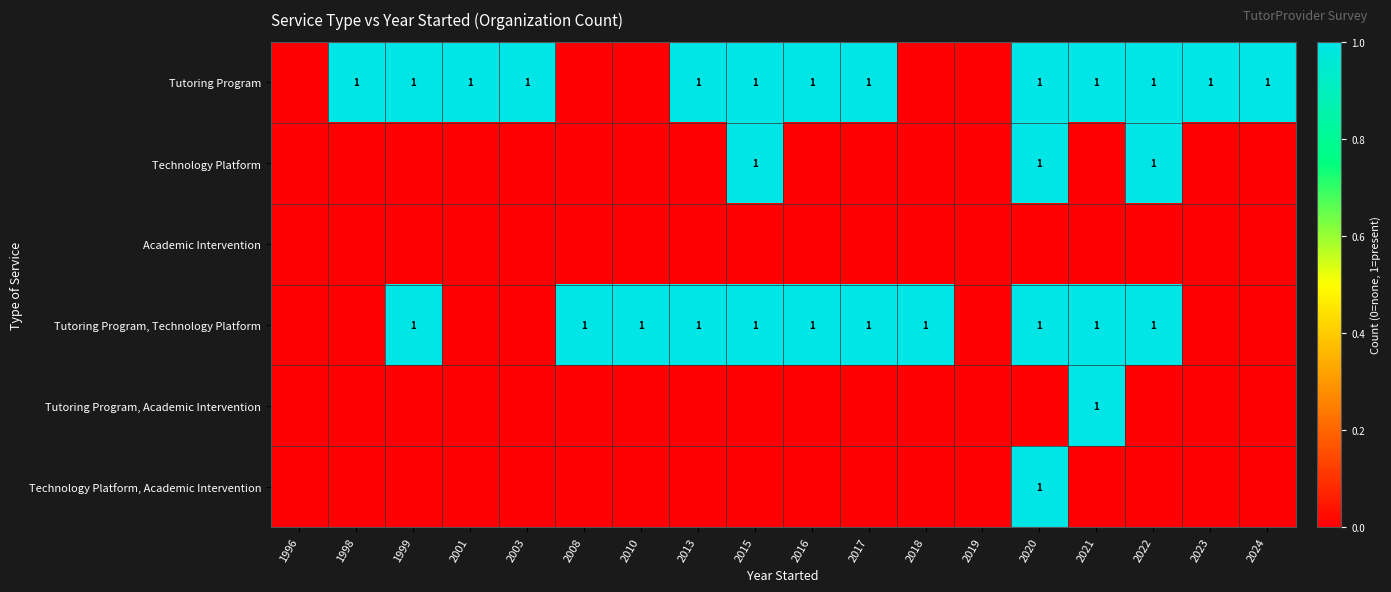

The Tutoring Program, Technology Platform series shows 1 at 2017. True or false?

True